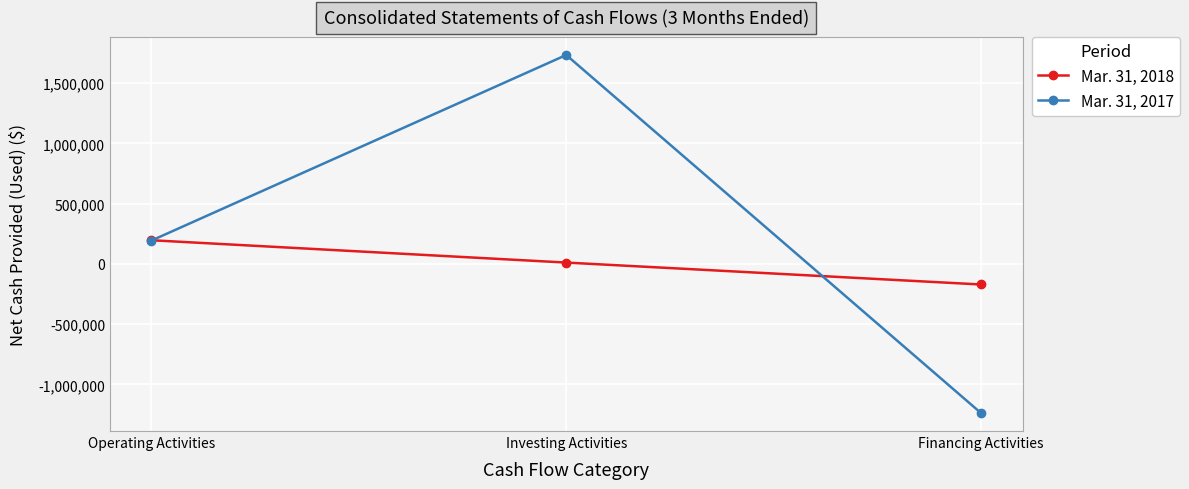

What is the label of the 1st point from the left?

Operating Activities